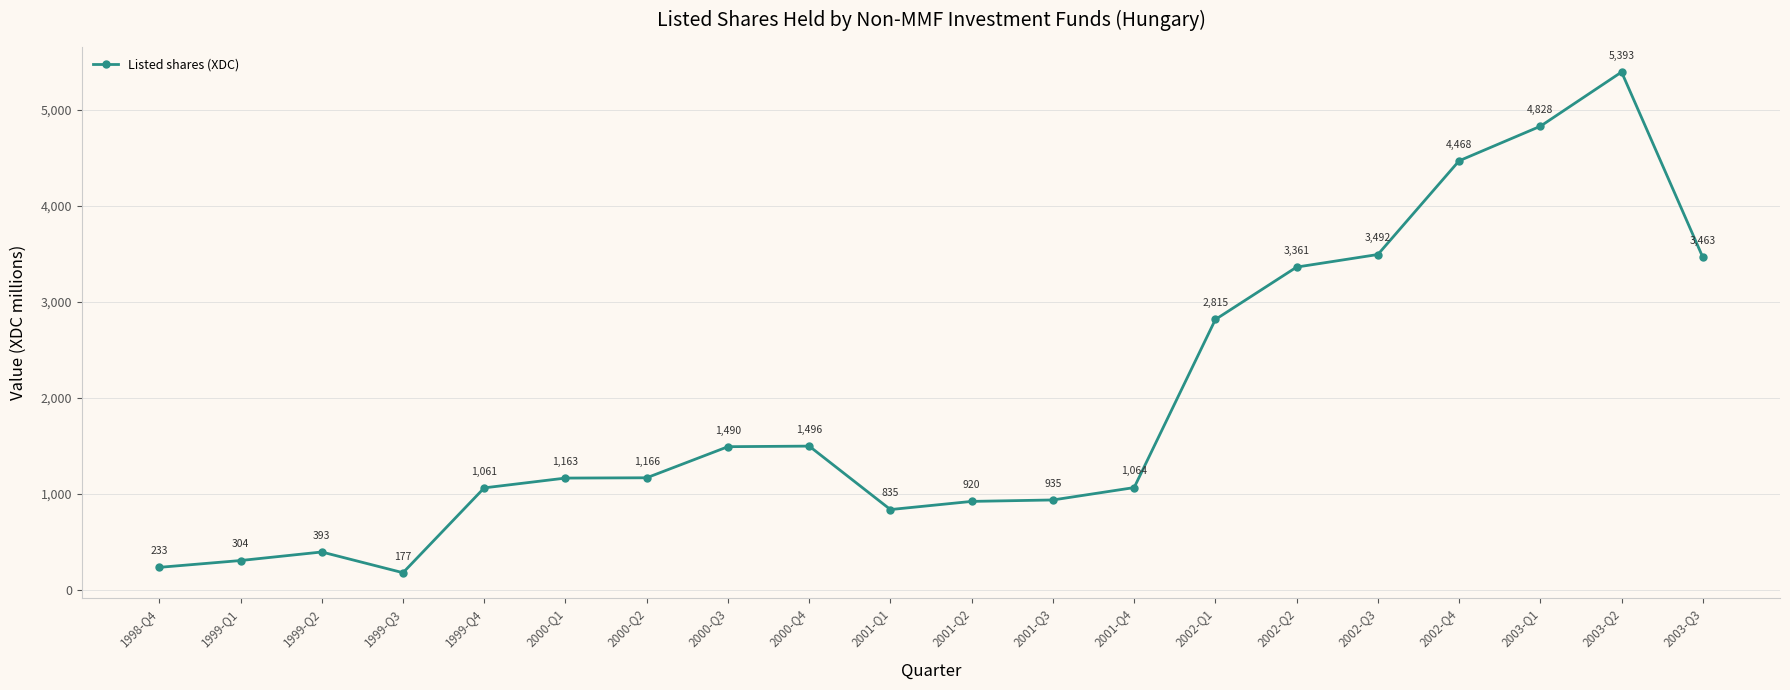

Rank the categories by value from highest to lowest.

2003-Q2, 2003-Q1, 2002-Q4, 2002-Q3, 2003-Q3, 2002-Q2, 2002-Q1, 2000-Q4, 2000-Q3, 2000-Q2, 2000-Q1, 2001-Q4, 1999-Q4, 2001-Q3, 2001-Q2, 2001-Q1, 1999-Q2, 1999-Q1, 1998-Q4, 1999-Q3